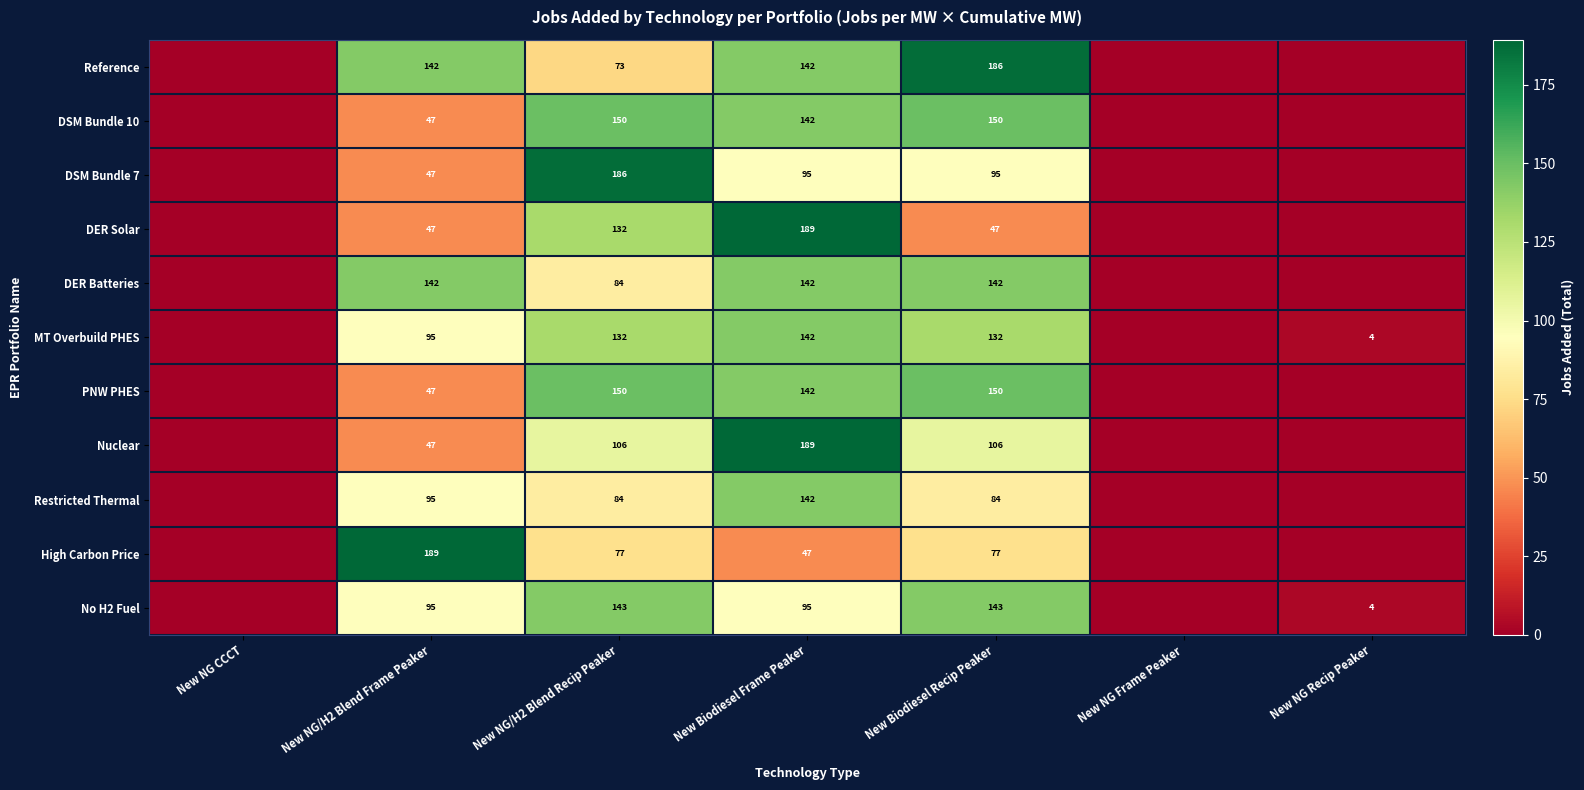

The value of No H2 Fuel at New Biodiesel Recip Peaker is 143. True or false?

True